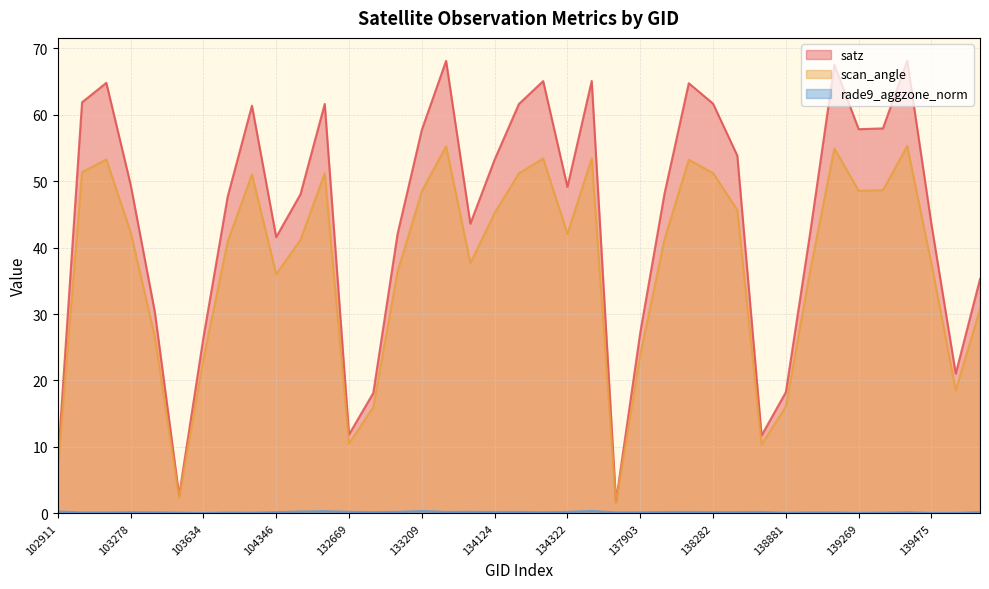

How many distinct data groups are displayed?

3